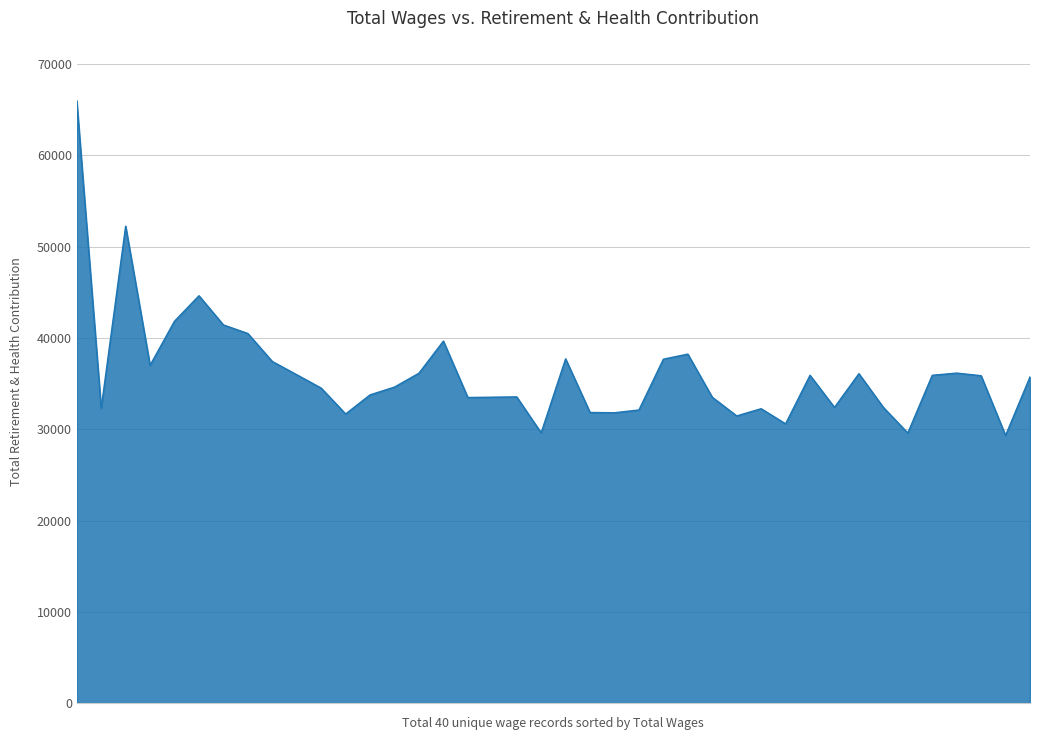

What is the minimum value shown in the chart?

29316